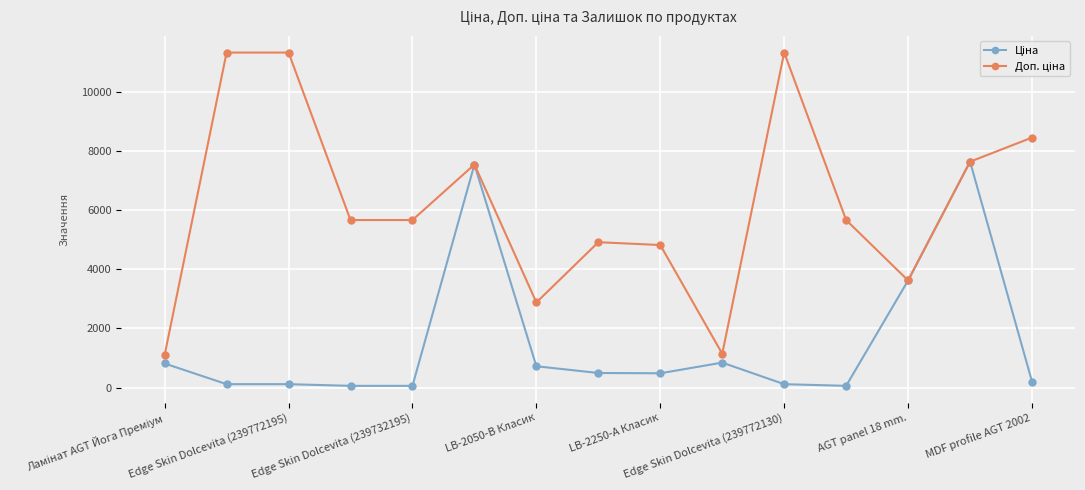

At how many categories does at least one series exceed 1438?

13